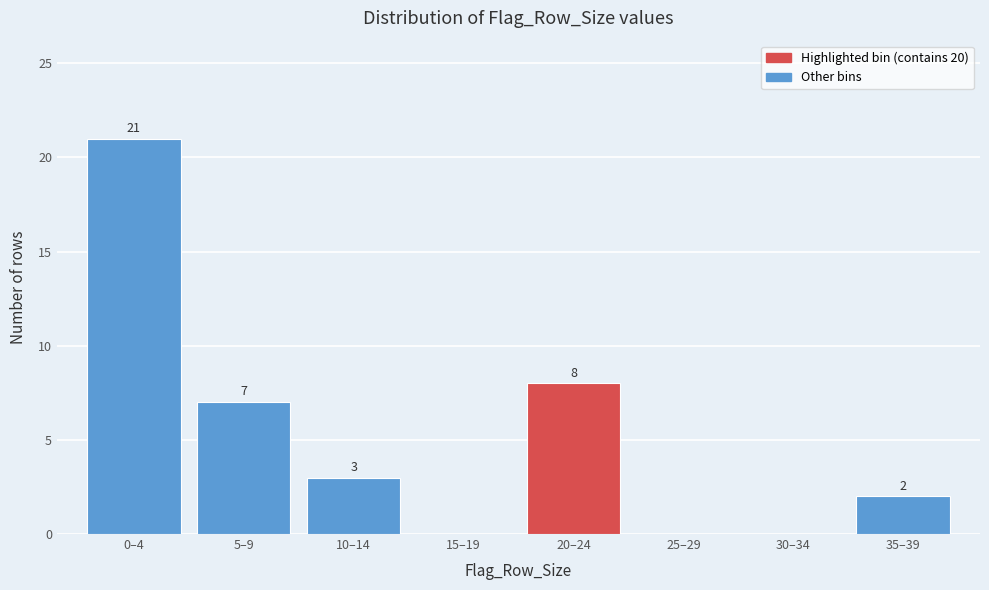

Reading left to right, extract all data points from this chart.

0–4=21	5–9=7	10–14=3	15–19=0	20–24=8	25–29=0	30–34=0	35–39=2